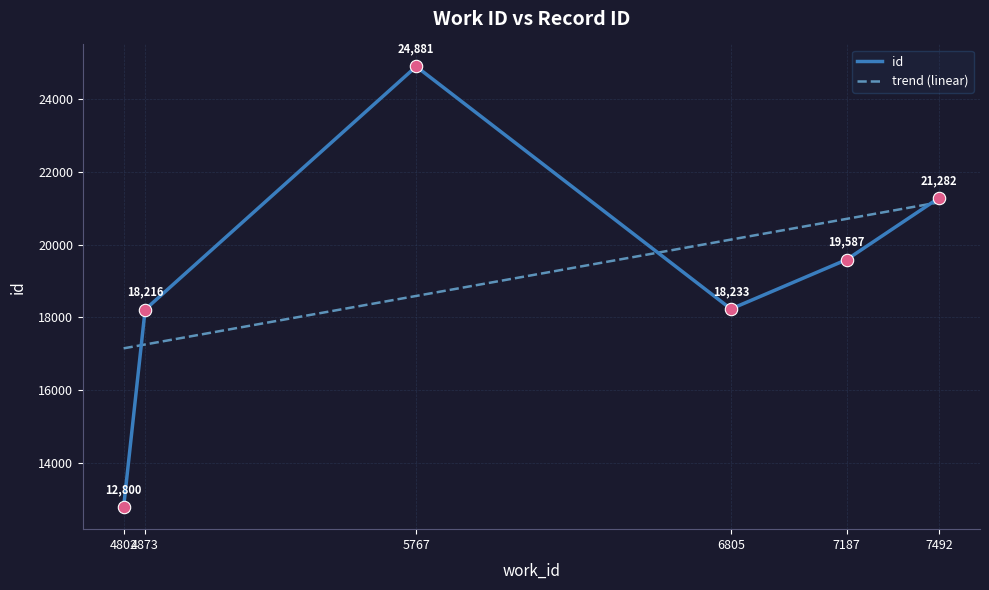

Between 4802 and 7187, which is larger?

7187